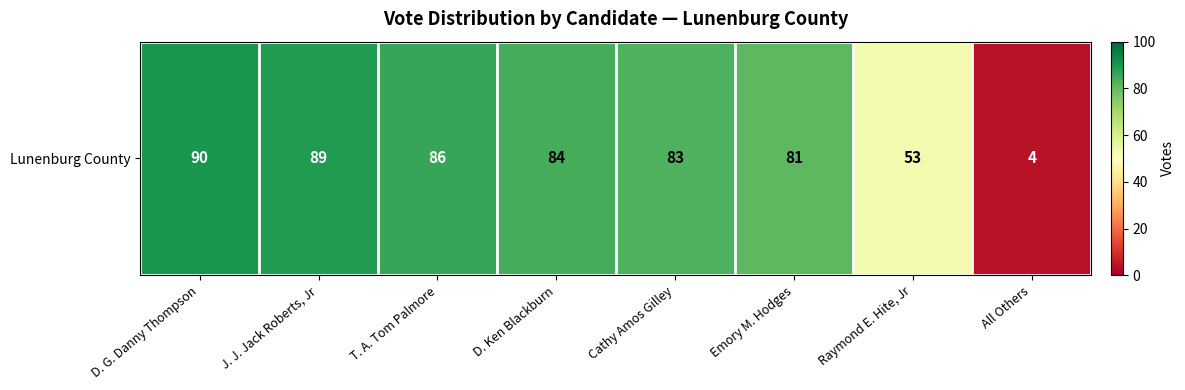

What value does the data have at T. A. Tom Palmore?

86